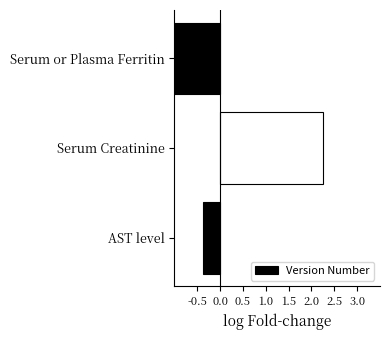

Is it true that the value at -0.5 is -0.6?

False